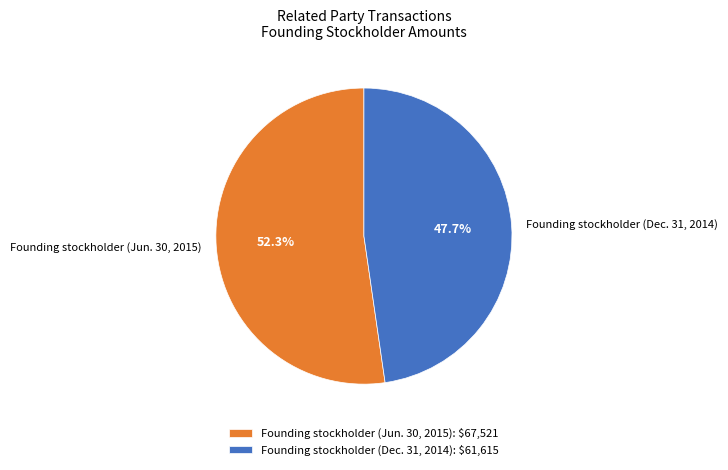

To the nearest percent, what is the combined percentage of Founding stockholder (Jun. 30, 2015) and Founding stockholder (Dec. 31, 2014)?

100%